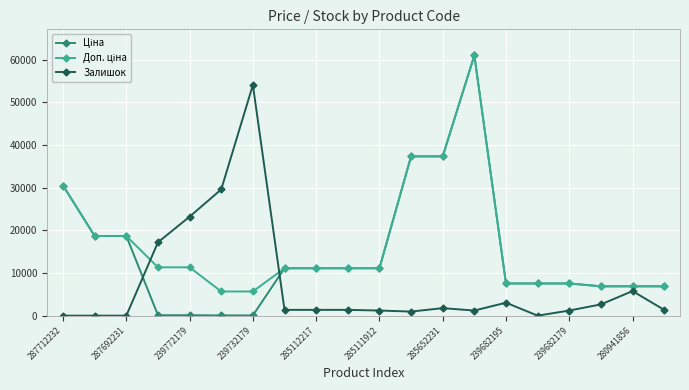

How many data points does each series have?

20